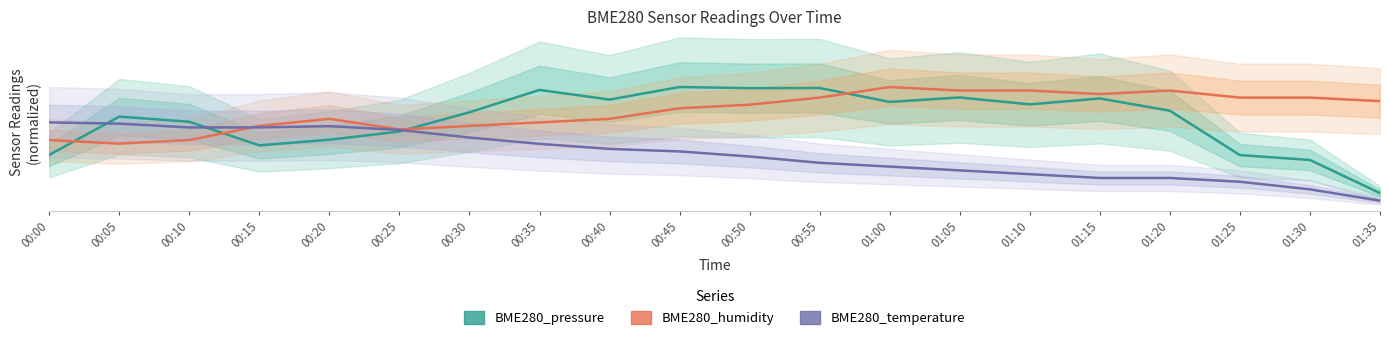

At which category is the sum across all series the highest?

00:45